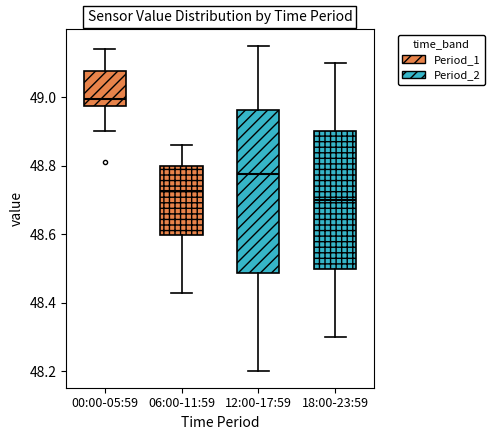

Which box has the highest median line?

00:00-05:59